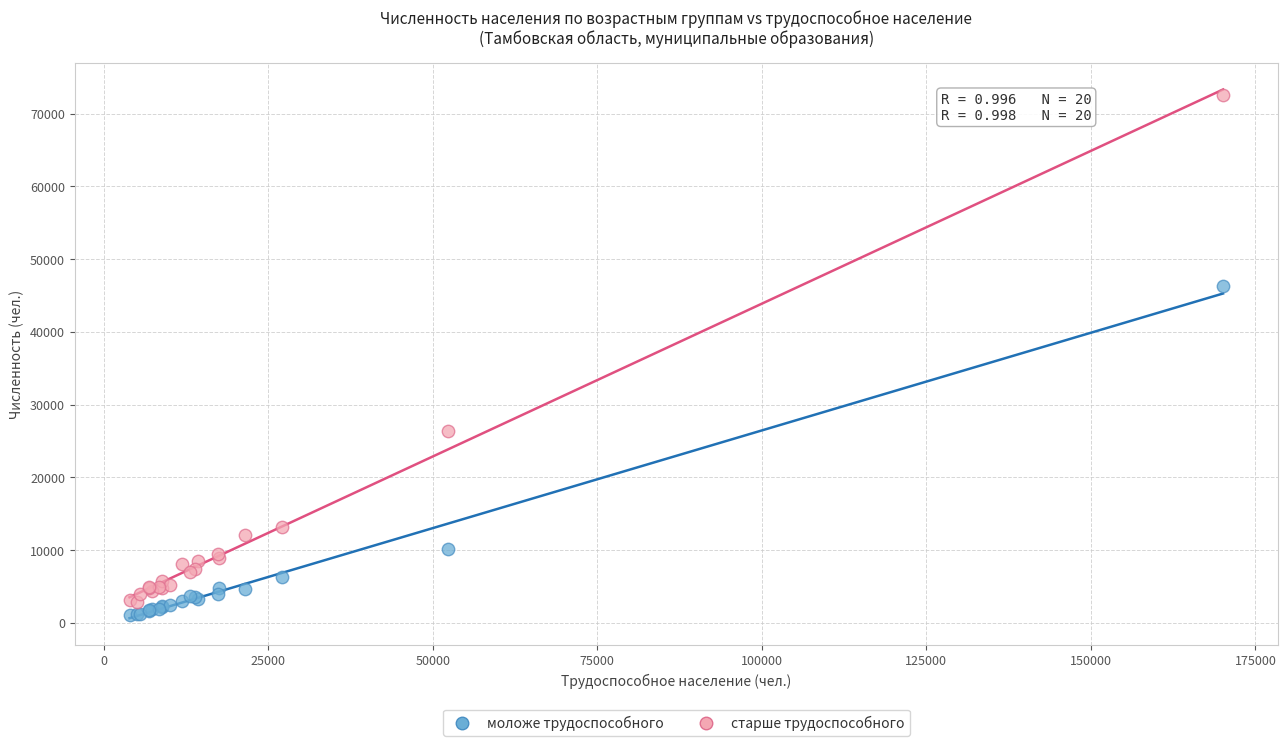

Which series contains the lowest Y value?

моложе трудоспособного